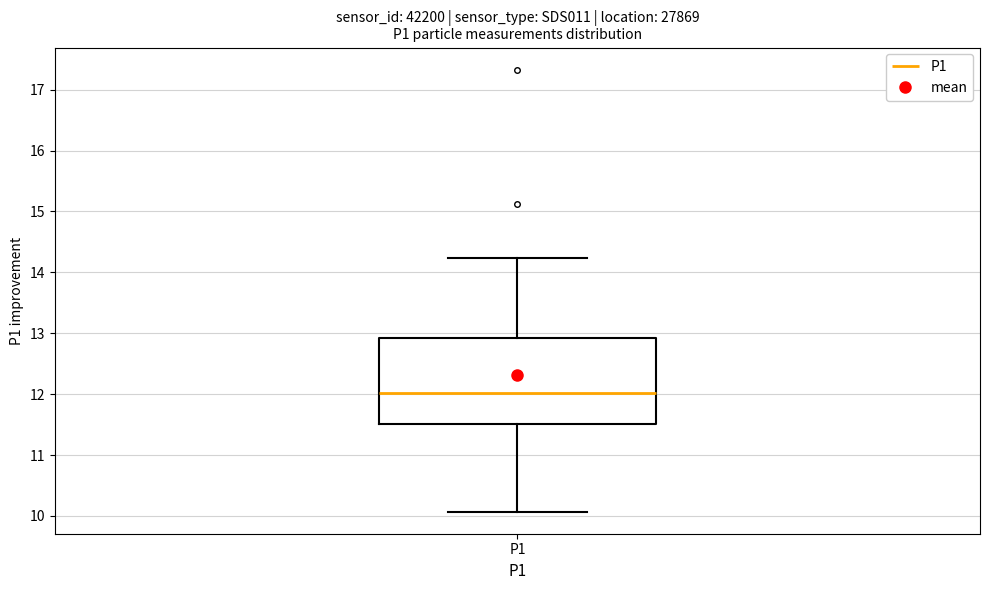

Read this box plot against the y-axis: the position of the median line, the range covered by the box, and the ends of both whiskers. The values are not printed on the chart, so give them approximately, as read against the axis.

median 12.0, box 11.5 to 12.9, whiskers 10.1 to 14.2